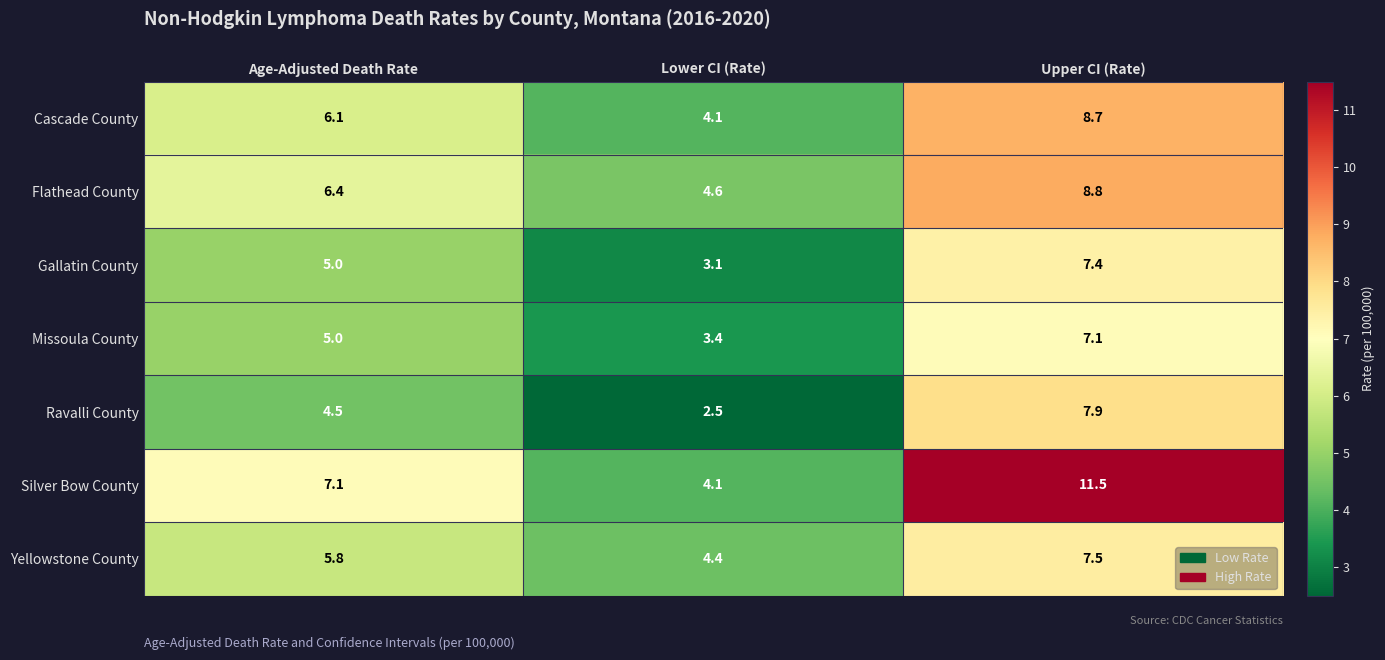

What is the difference between the highest and lowest values at Upper CI (Rate)?

4.4